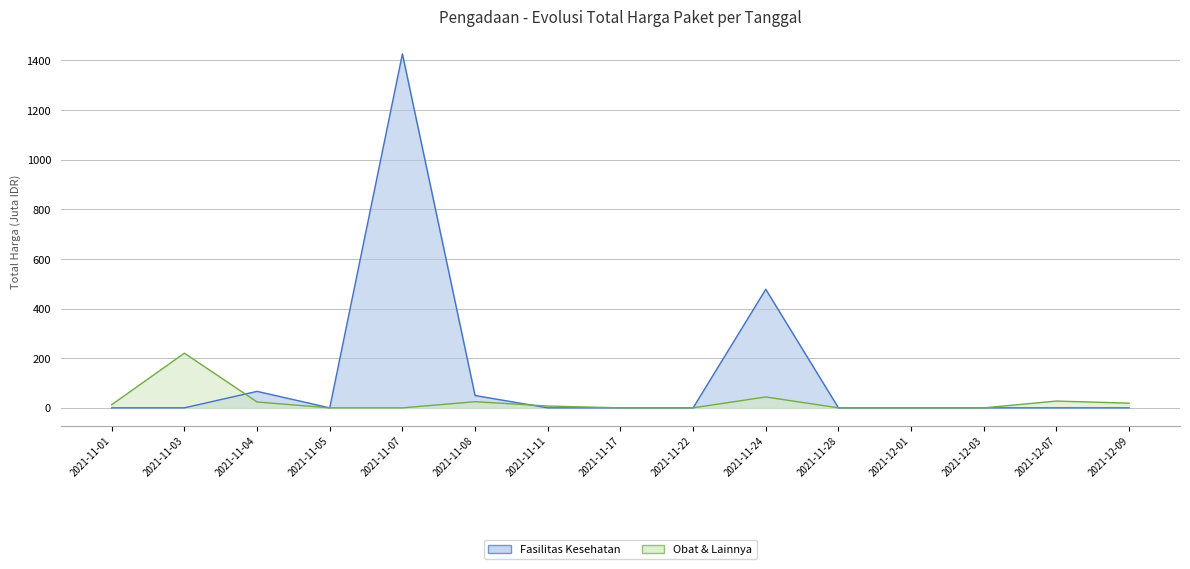

Which has a higher value, 2021-12-07 or 2021-11-24?

2021-11-24